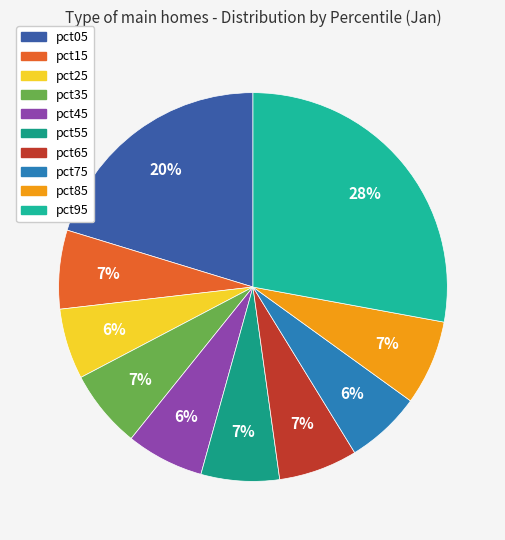

To the nearest percent, what portion does pct15 represent?

7%